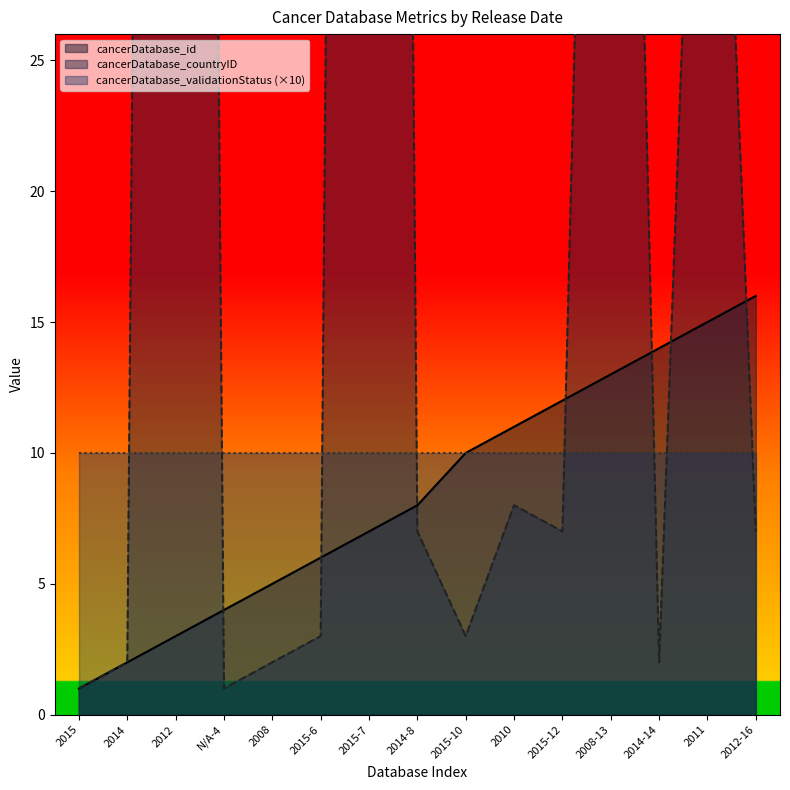

What is the difference between the cancerDatabase_id values at 2012 and 2015-12?

9